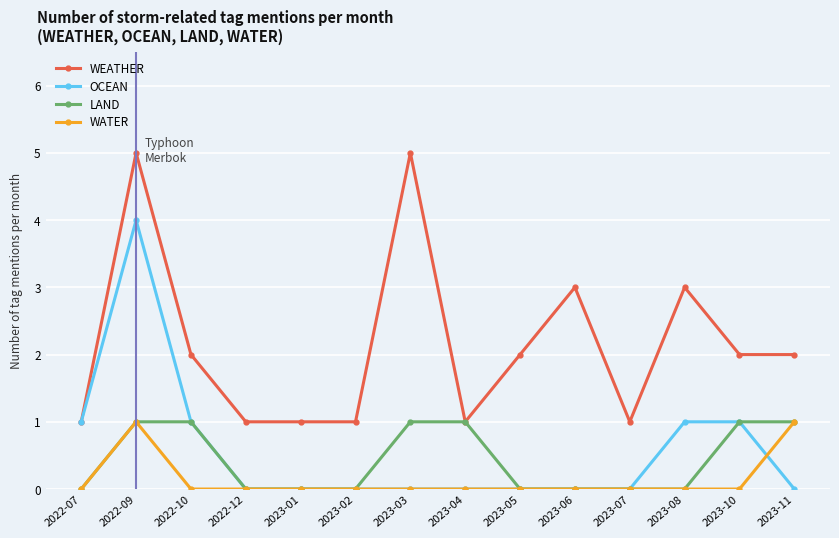

What is the label of the 3rd point from the left?

2022-10